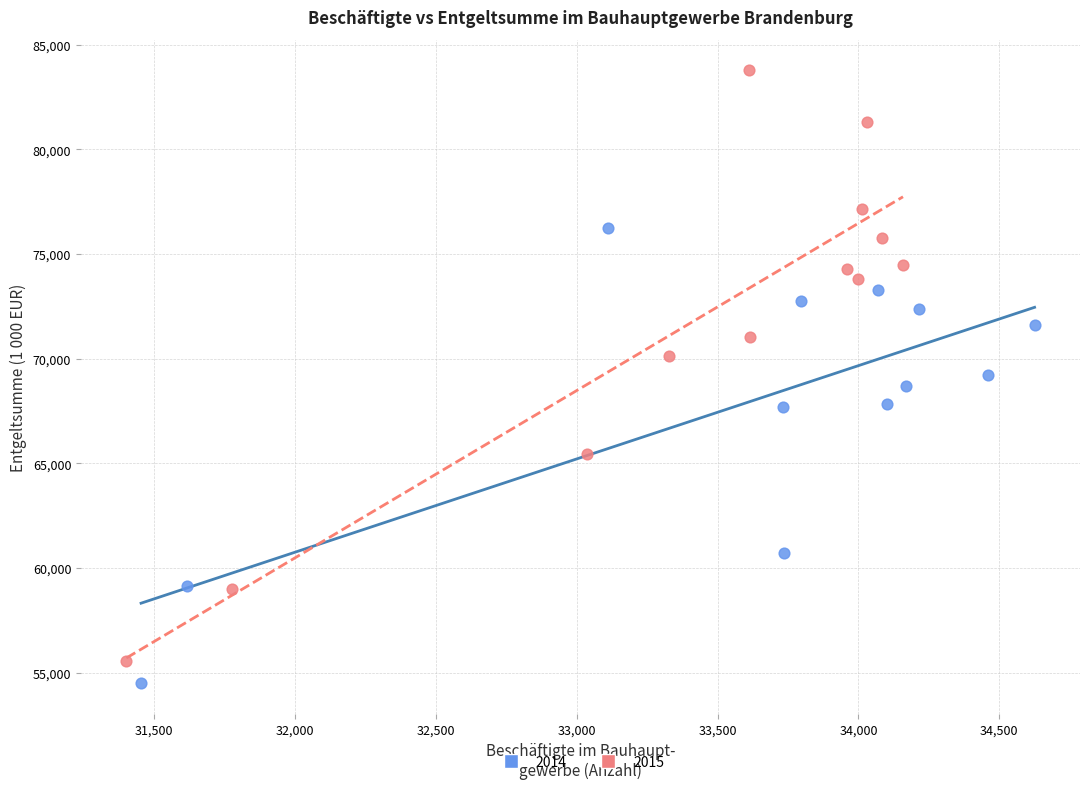

What are all the series names shown in the legend?

2014, 2015